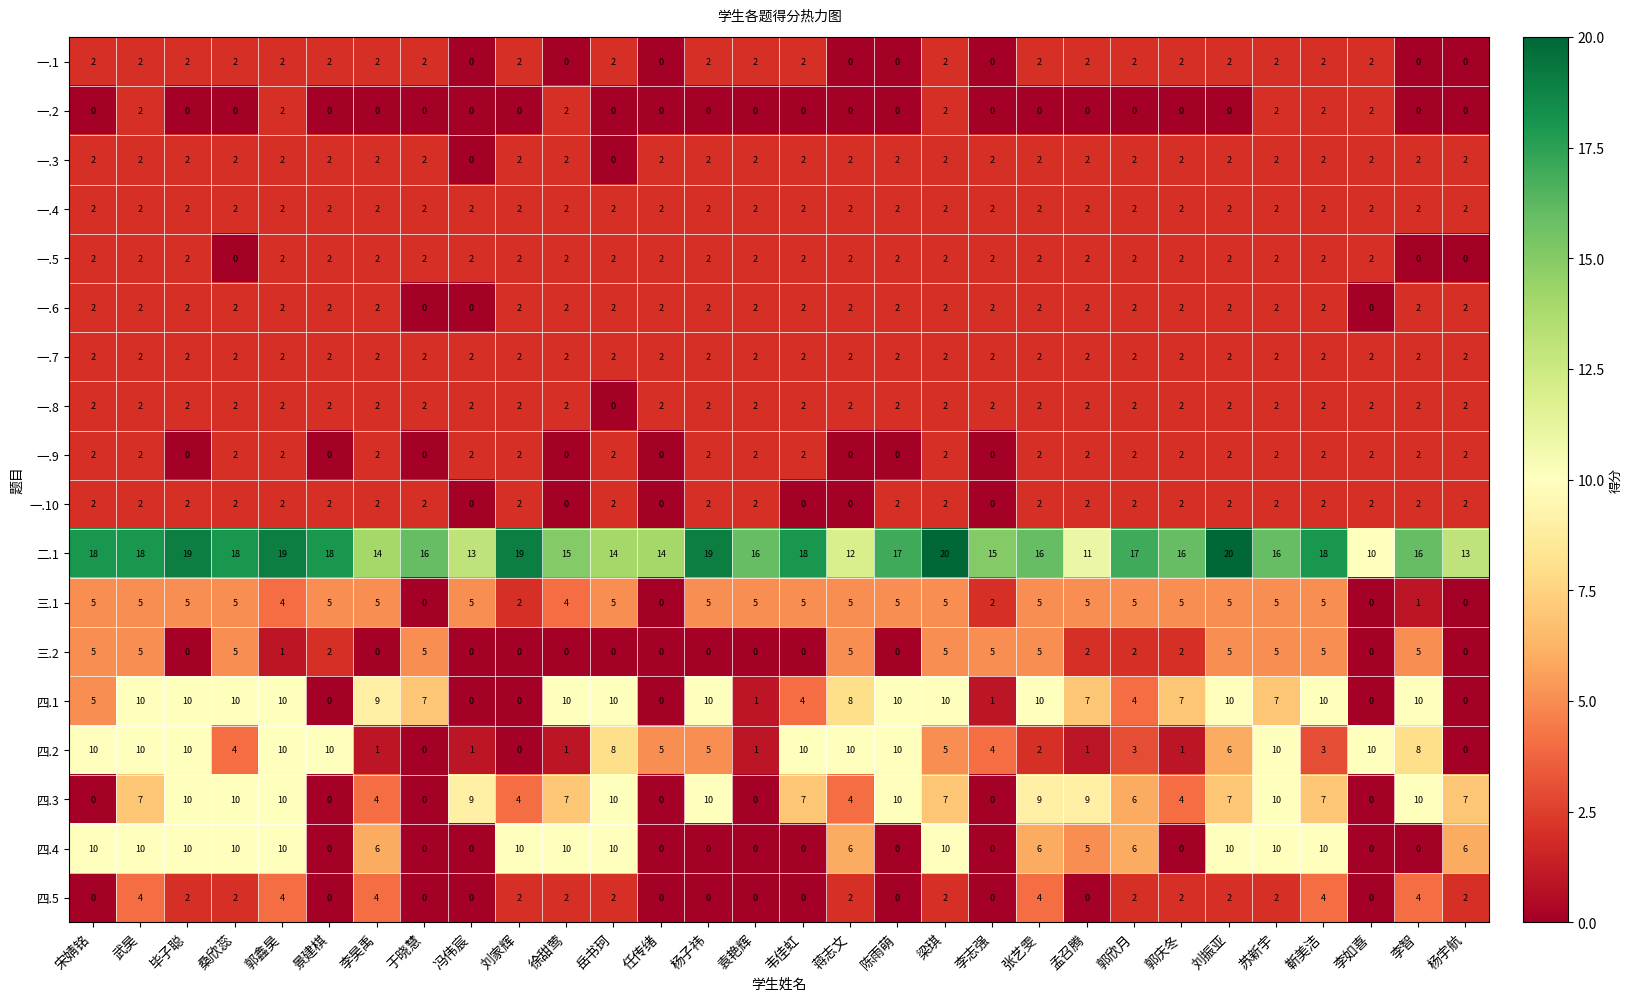

The 一.5 series shows 1 at 郭鑫昊. True or false?

False